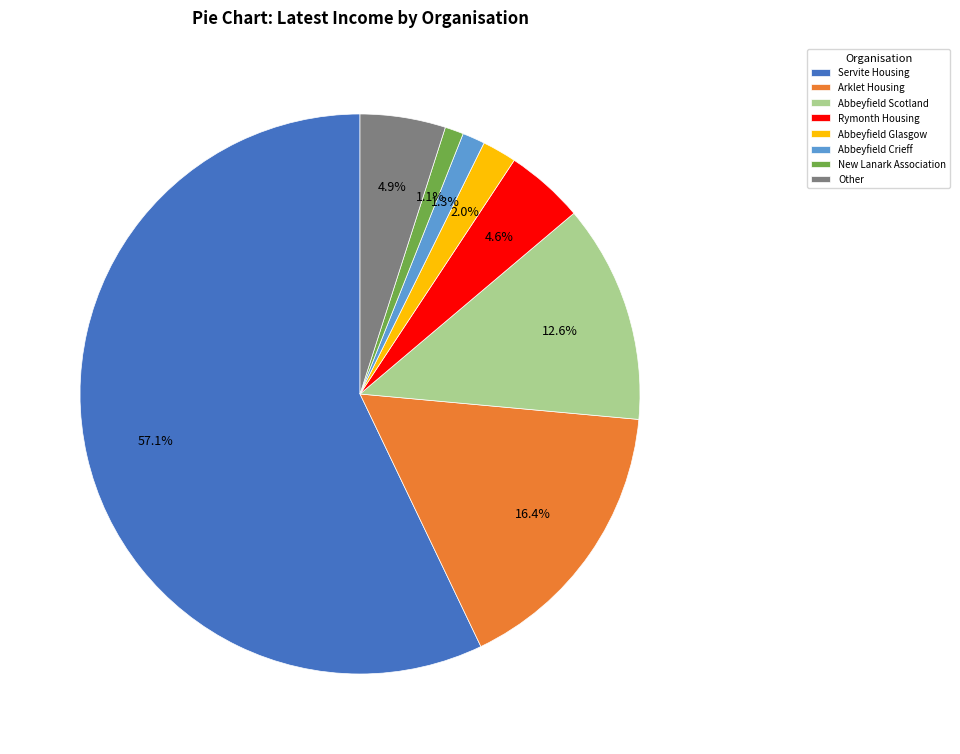

What percentage is NOT represented by Rymonth Housing?

95.4%